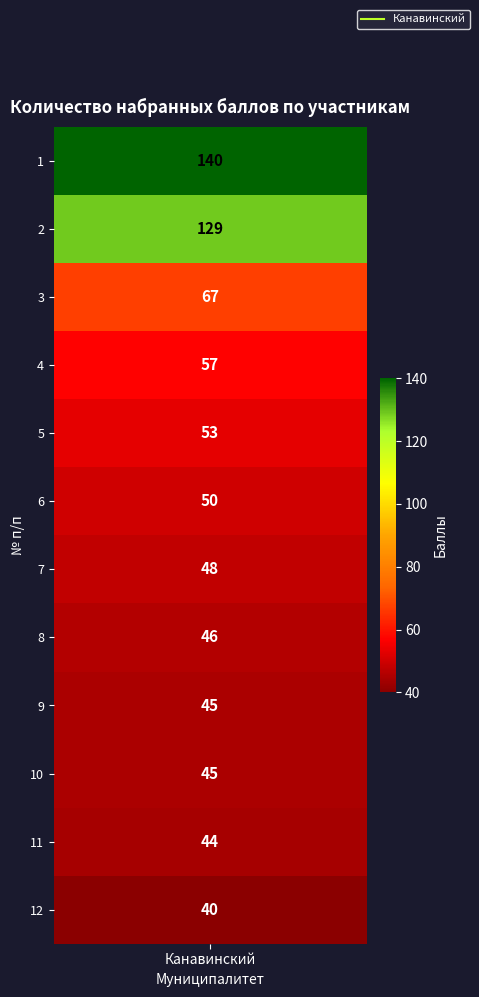

The value at ОЖ0311011 is 74. True or false?

False